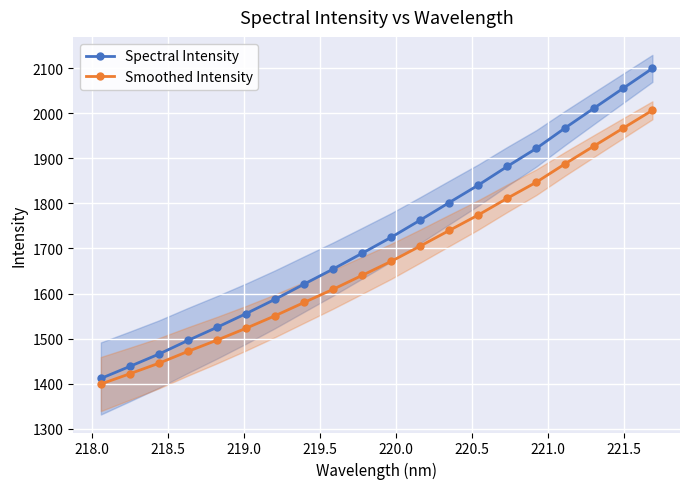

True or false: Smoothed Intensity has more than 0 interior local peaks.

False